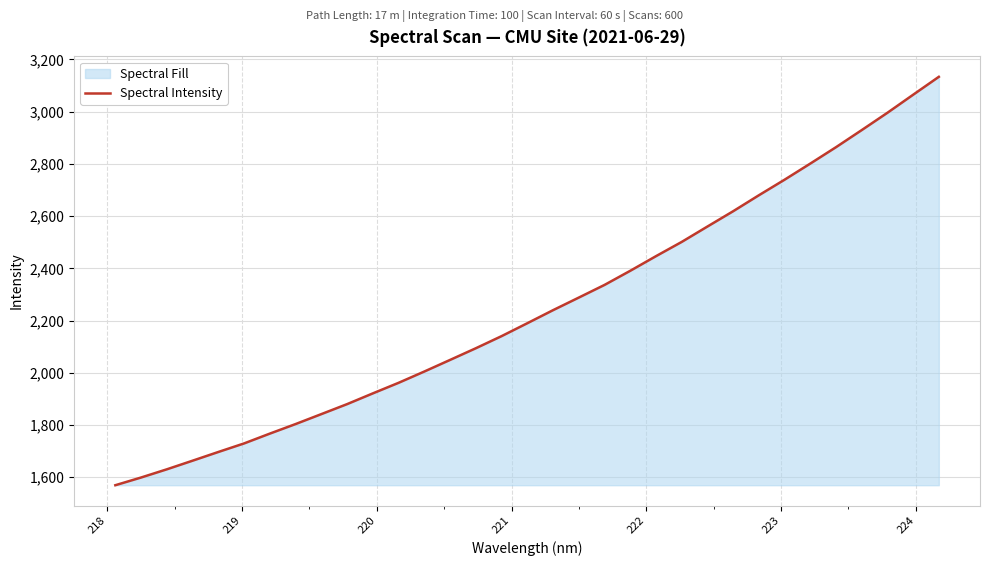

What is the greatest value displayed?

3133.4